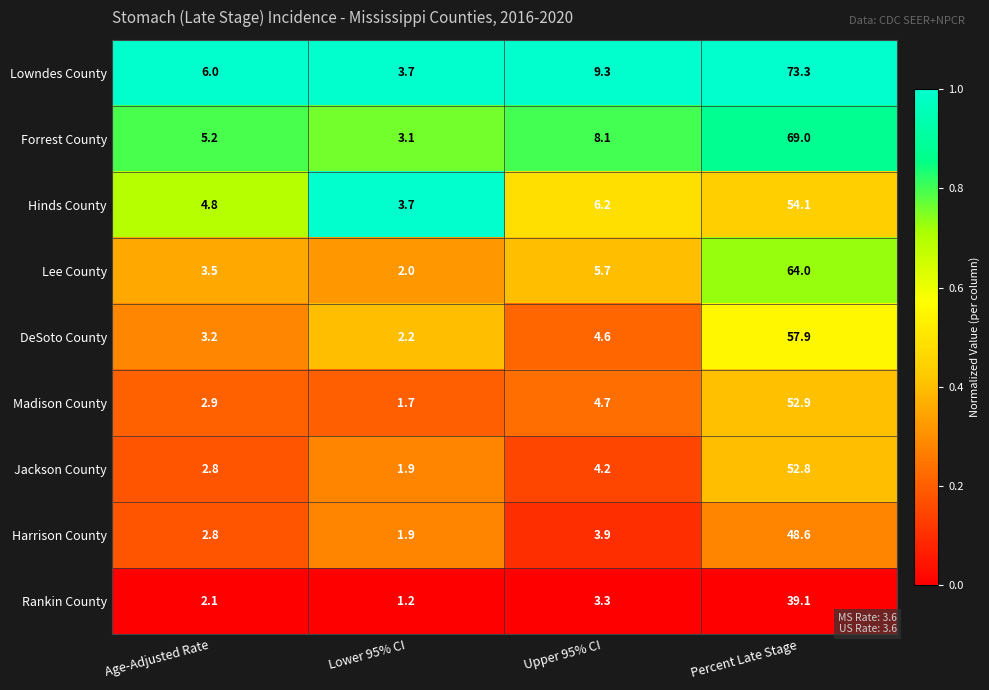

The Lee County series shows 3.5 at Age-Adjusted Rate. True or false?

True